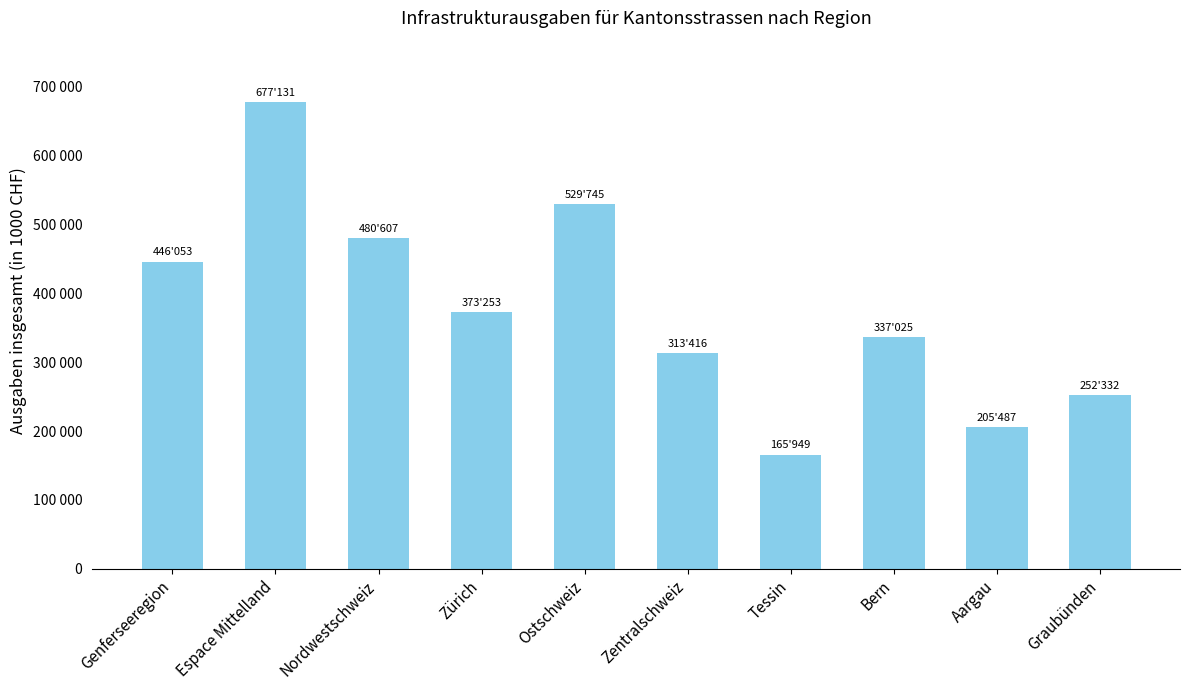

The value at Zentralschweiz is 530708. True or false?

False